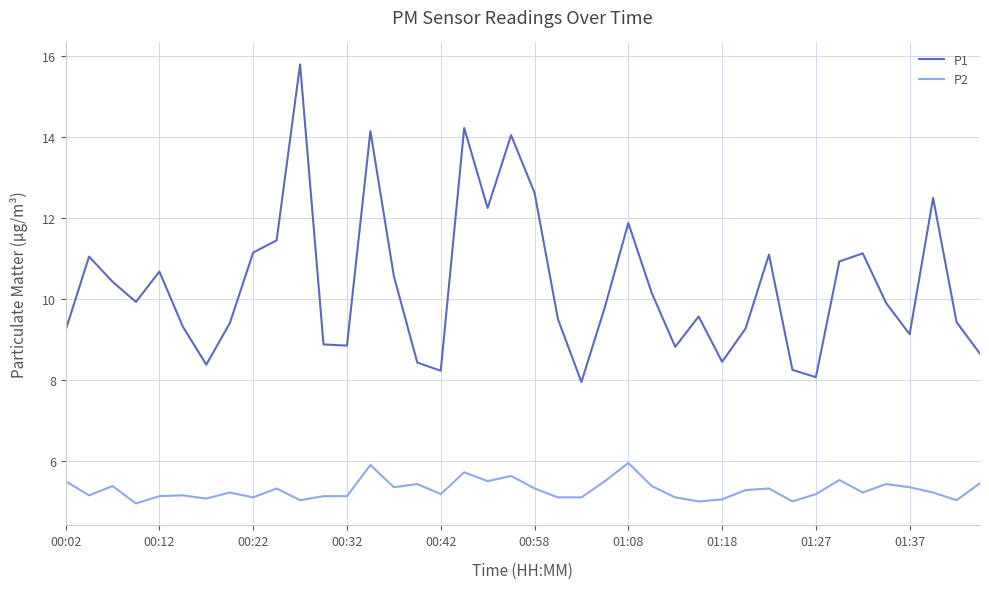

Which series has the widest spread of values?

P1